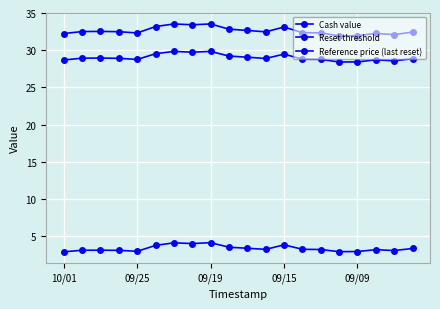

Is this an area chart (filled region under the line)?

No